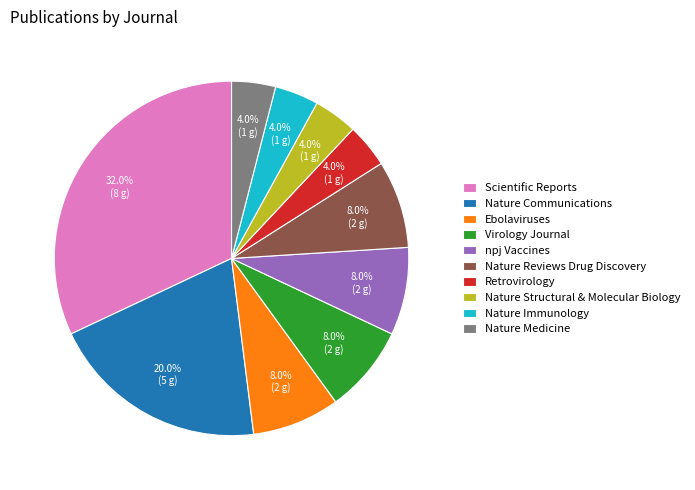

Is the sum of Nature Immunology and Nature Reviews Drug Discovery greater than half?

No